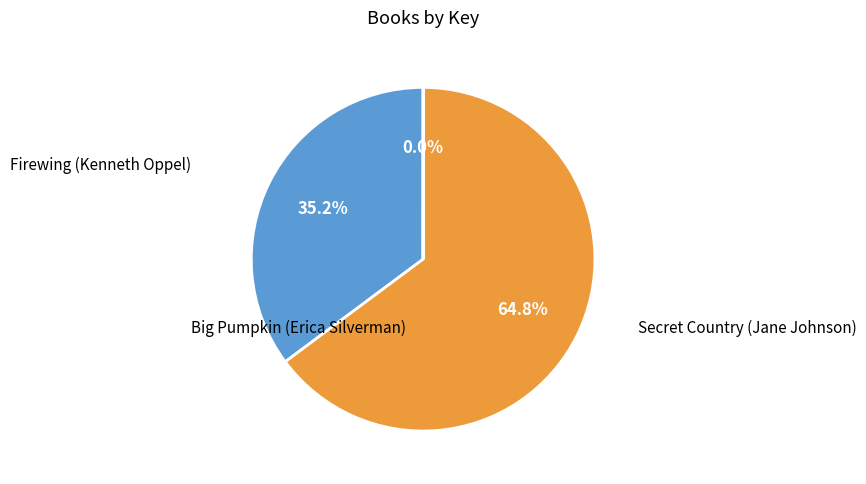

To the nearest percent, what is the average slice percentage?

33%